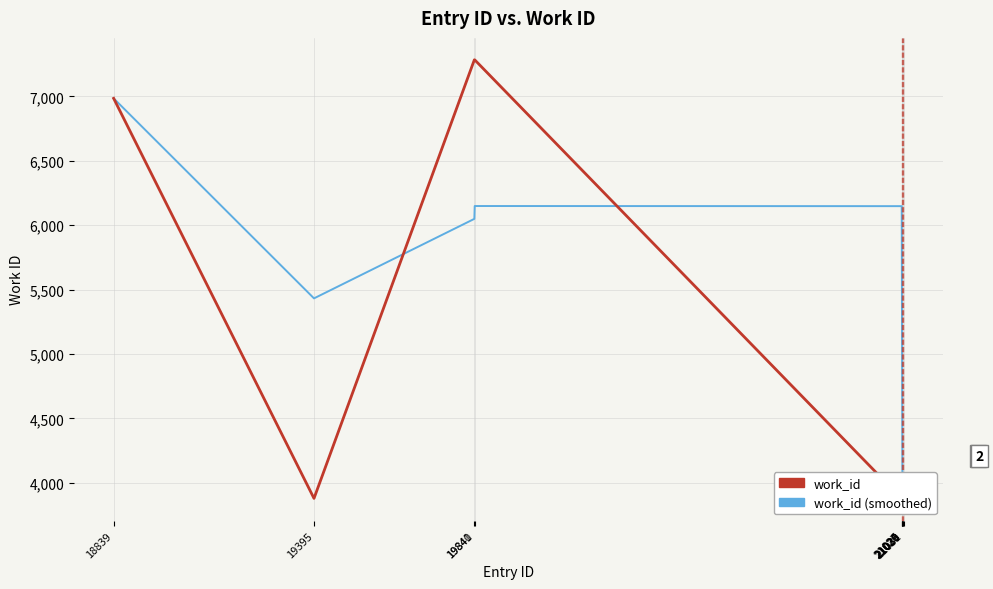

Is the value of work_id (smoothed) at 21029 greater than the value of work_id at 19395?

No